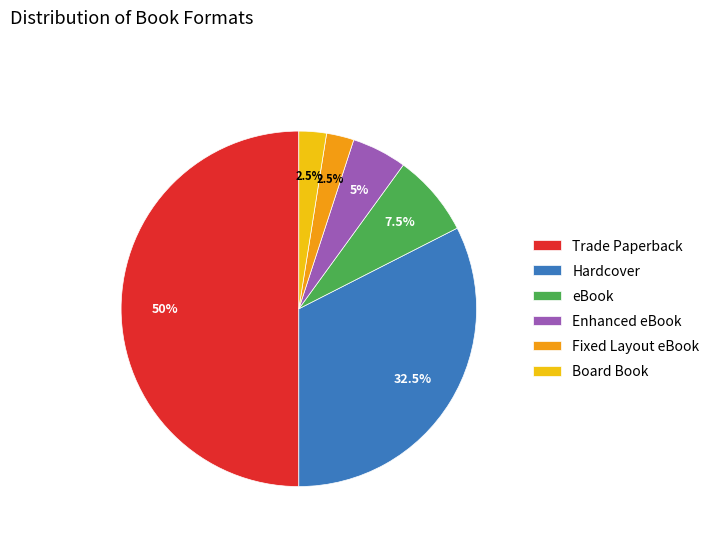

What is the largest slice in the pie chart?

Trade Paperback